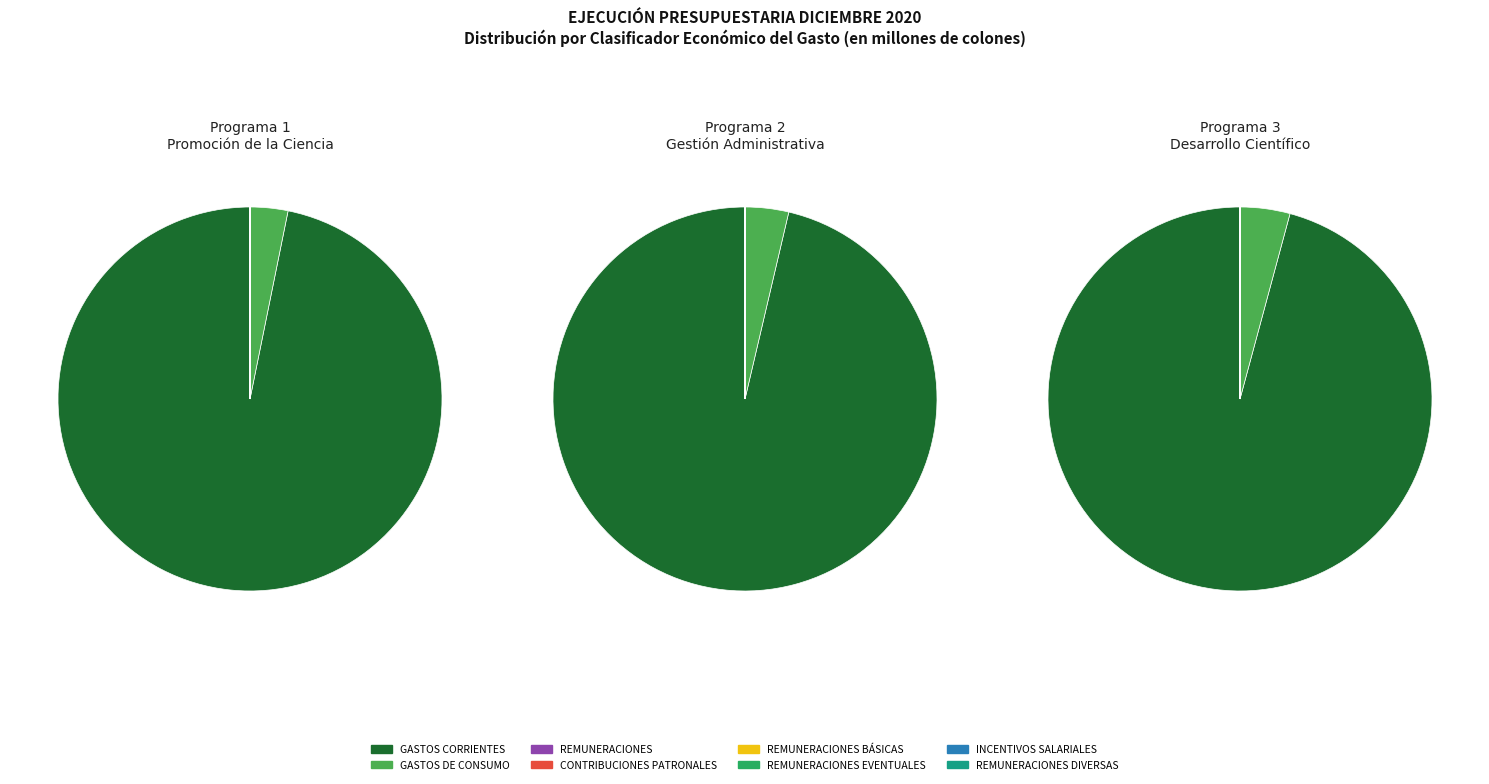

Does any single category account for the majority?

Yes